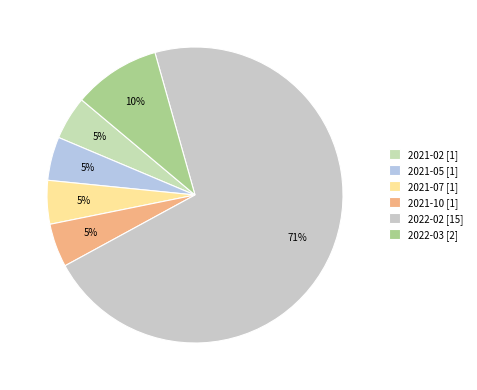

To the nearest percent, what is the combined percentage of 2021-07 and 2021-10?

10%